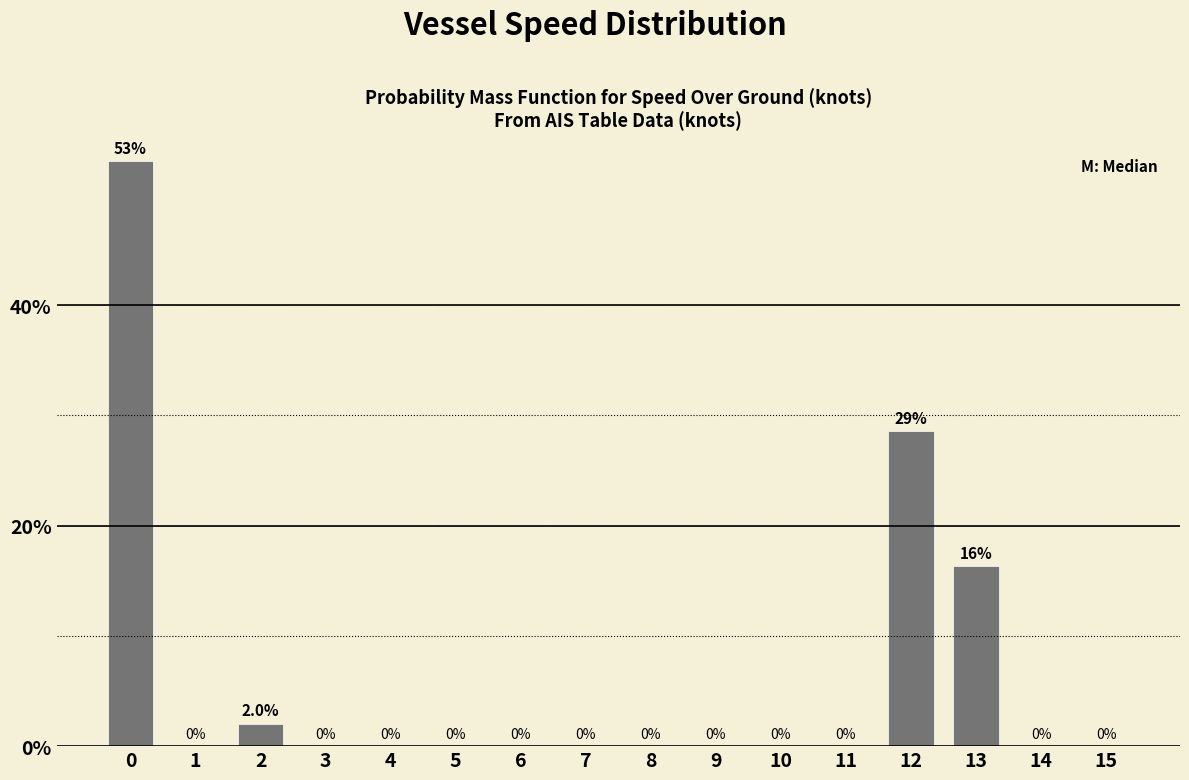

Reading left to right, list all the values displayed in this chart.

0=53.1	1=0.0	2=2.0	3=0.0	4=0.0	5=0.0	6=0.0	7=0.0	8=0.0	9=0.0	10=0.0	11=0.0	12=28.6	13=16.3	14=0.0	15=0.0